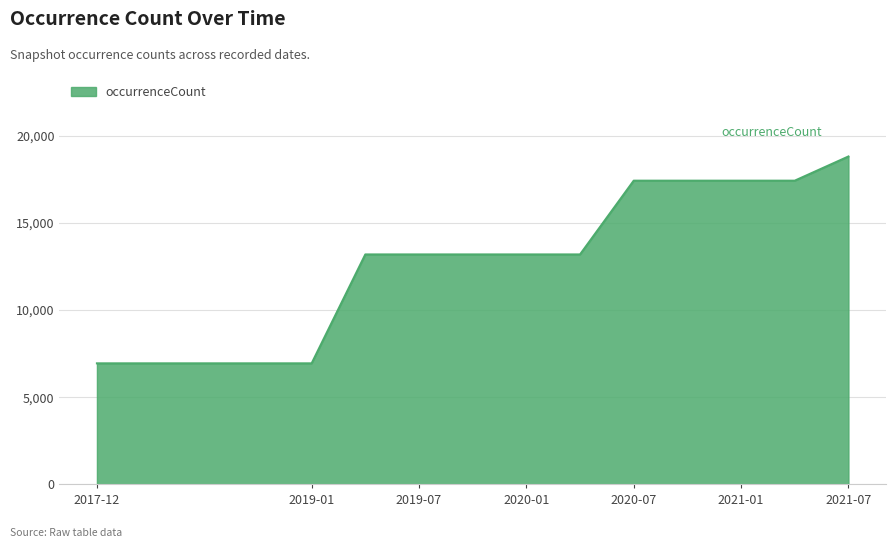

What is the difference between the maximum and minimum values?

11861